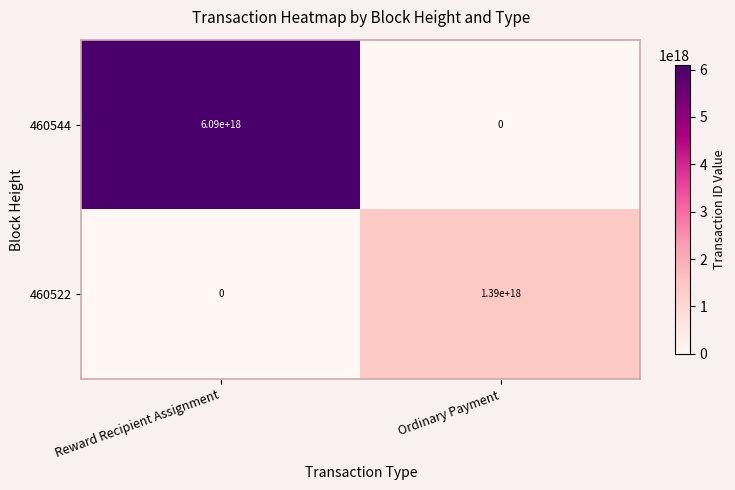

How many data points does each series have?

2